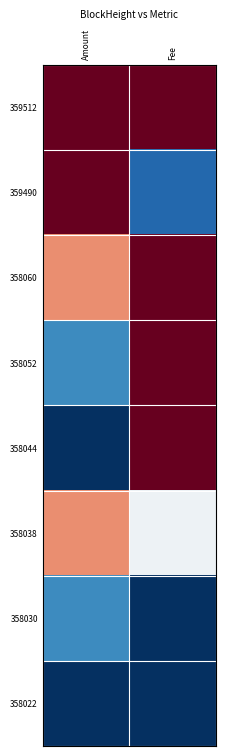

Count the number of data series in this chart.

8